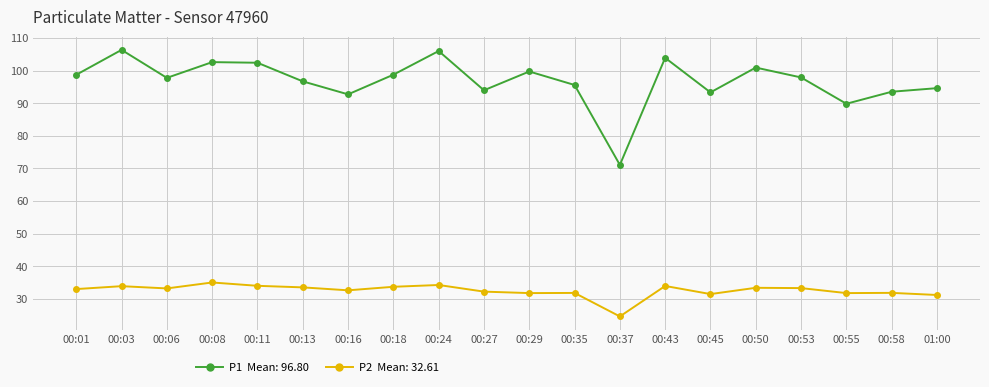

What is the smallest value displayed?

24.7